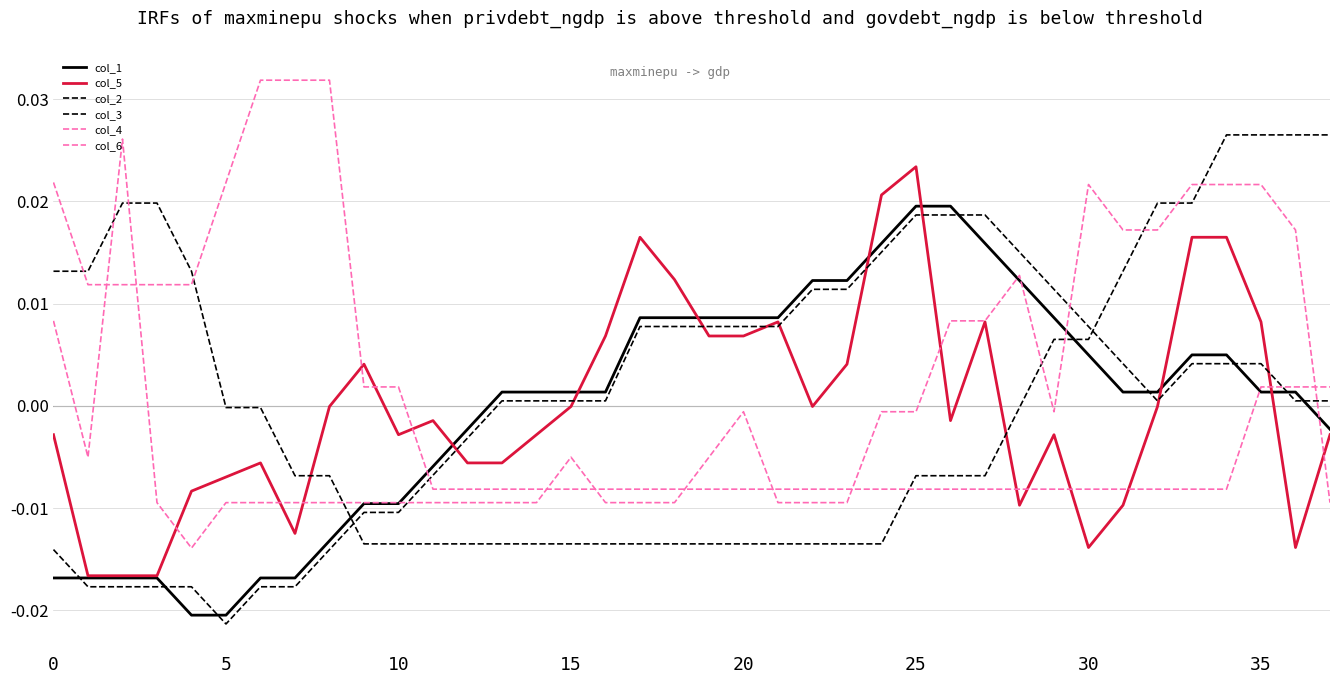

Count the number of categories in the chart.

38